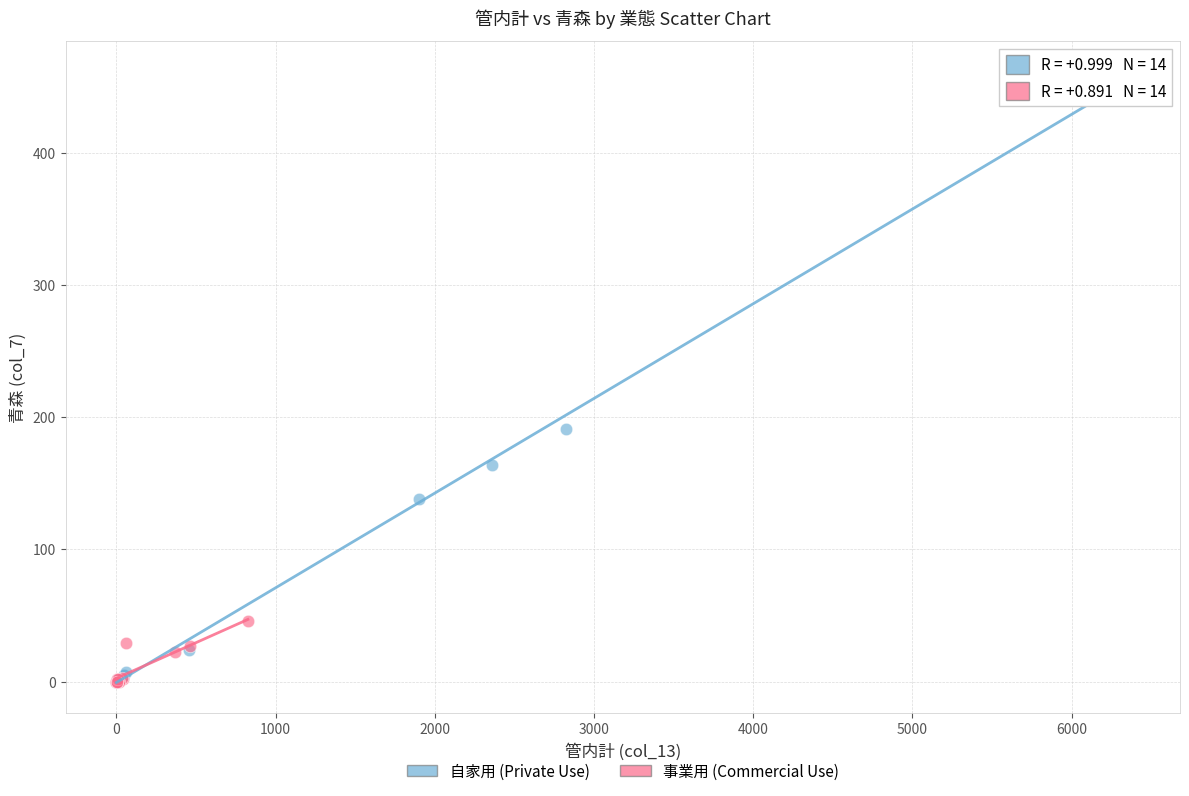

Which series has the largest Y range (max minus min)?

自家用 (Private Use)